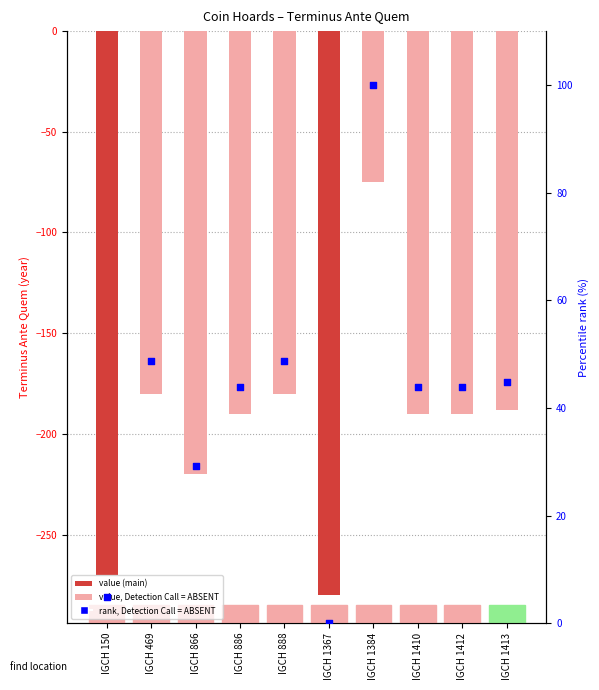

At which category is the sum across all series the highest?

IGCH 1384